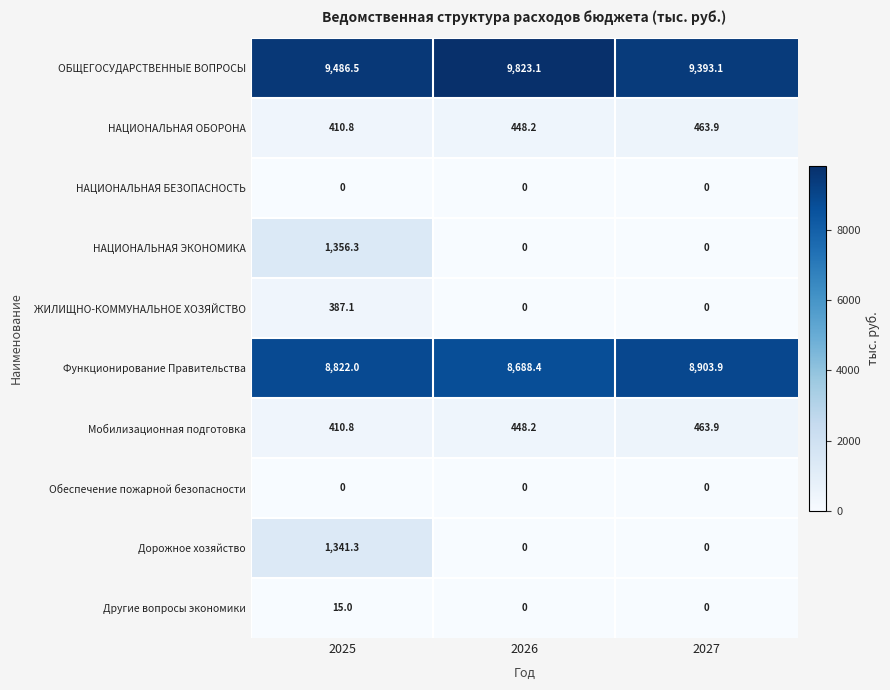

List the labels in order of ОБЩЕГОСУДАРСТВЕННЫЕ ВОПРОСЫ value, smallest first.

2027, 2025, 2026